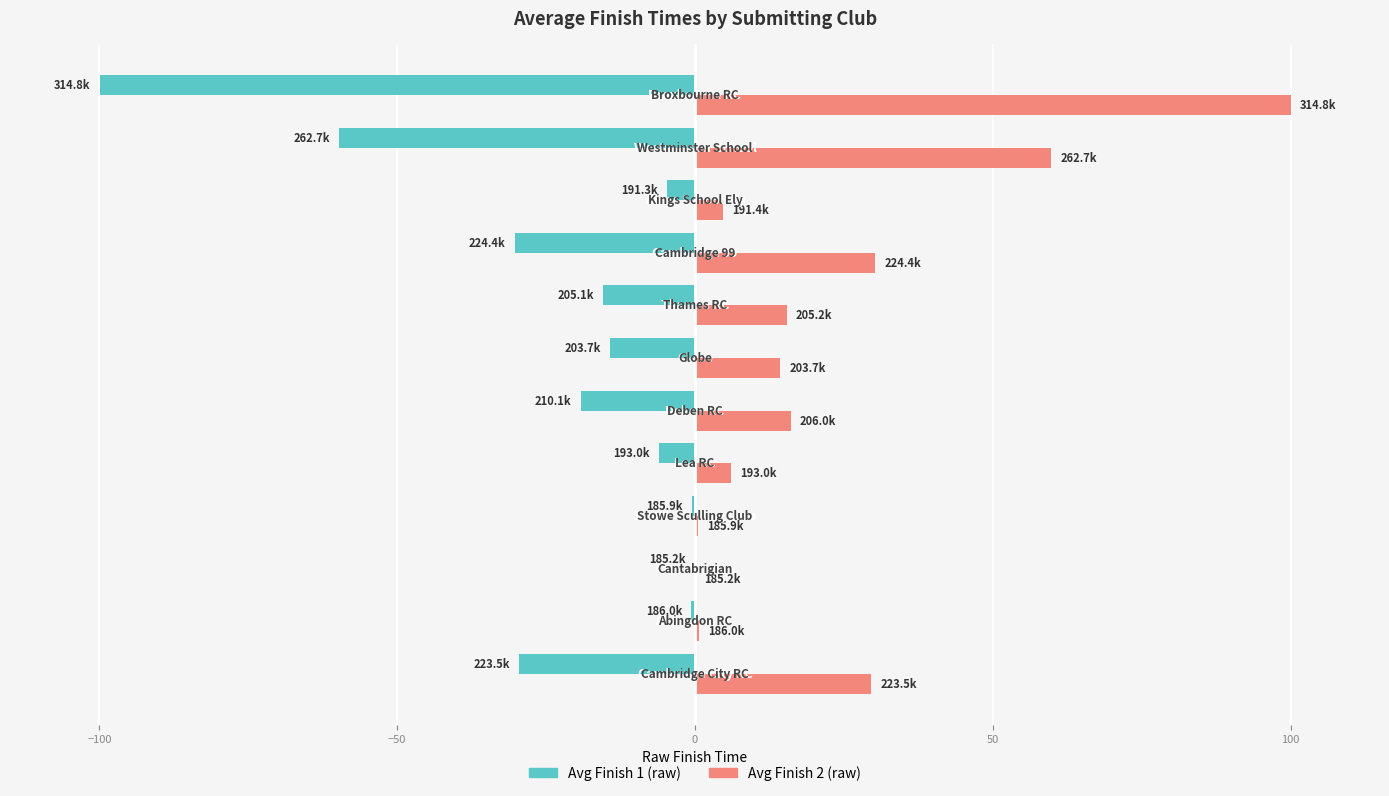

What is the sum of all Avg Finish 1 (raw) values?

-280.6